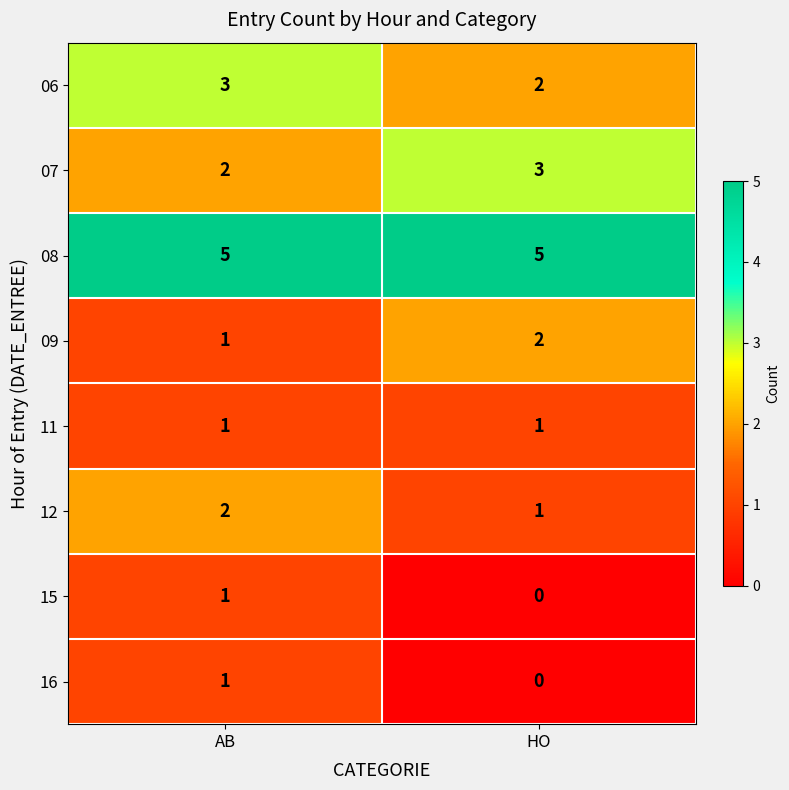

Is it true that 08 equals 5 at HO?

True